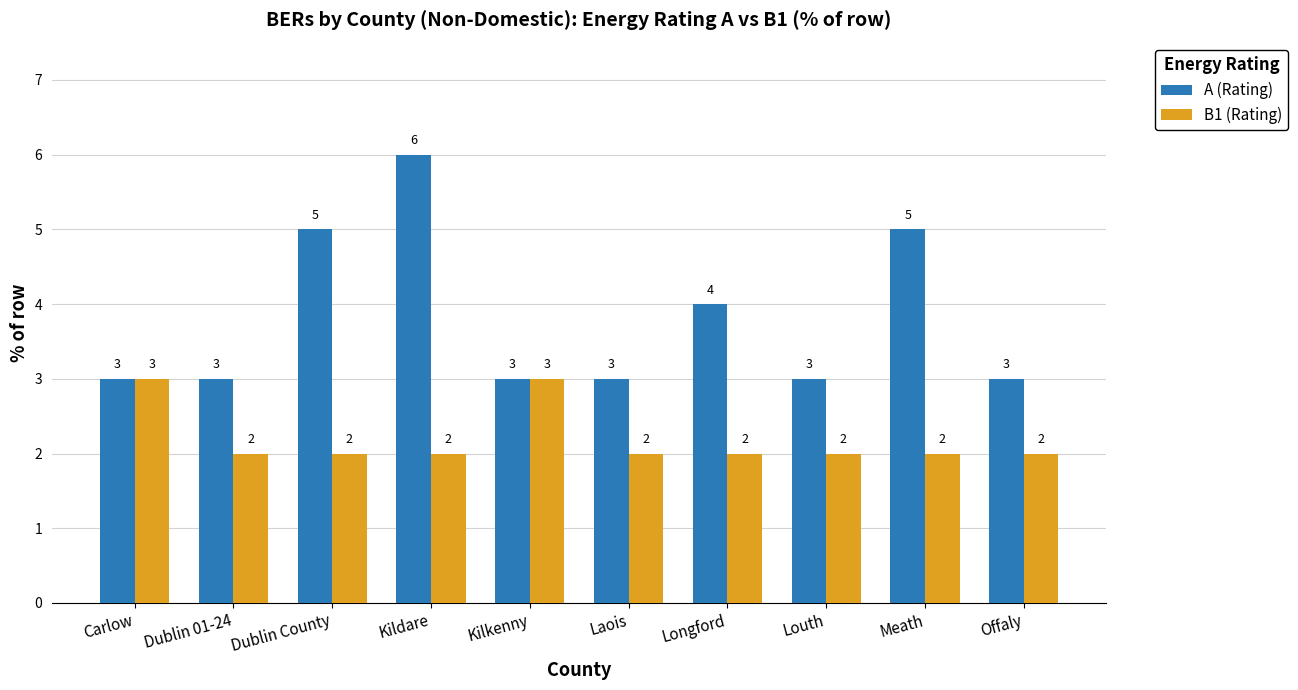

Rank the series by their average value, from lowest to highest.

B1 (Rating), A (Rating)